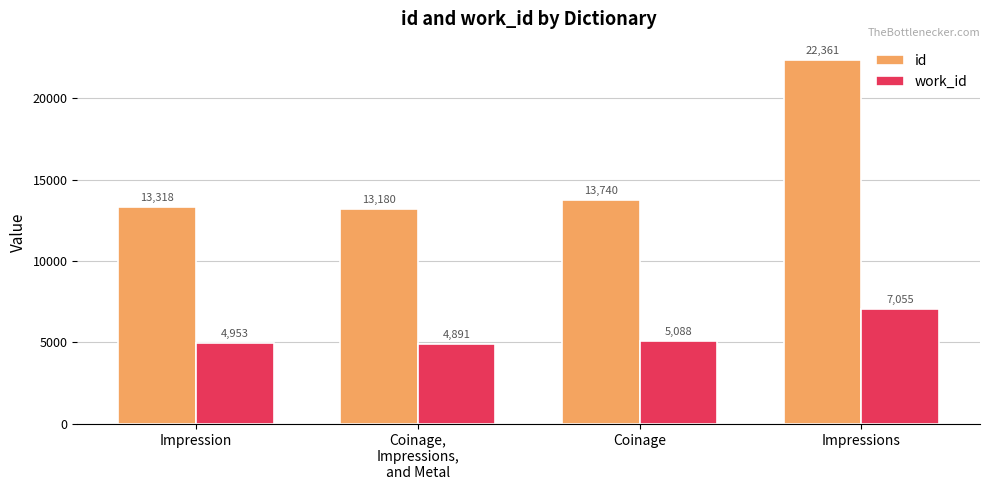

What is the average value of the id series?

15650.0